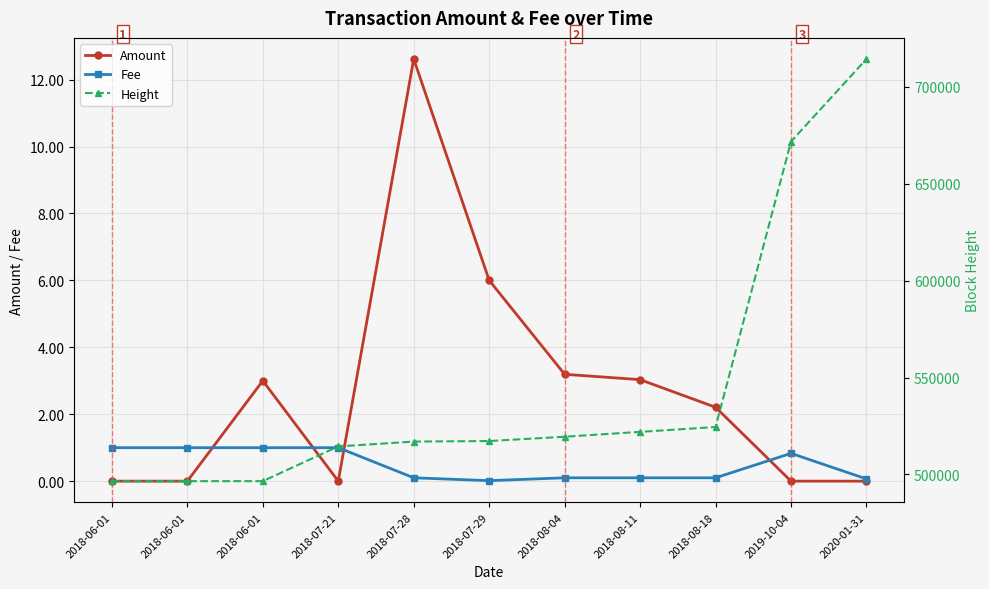

At which category is the sum across all series the highest?

2020-01-31